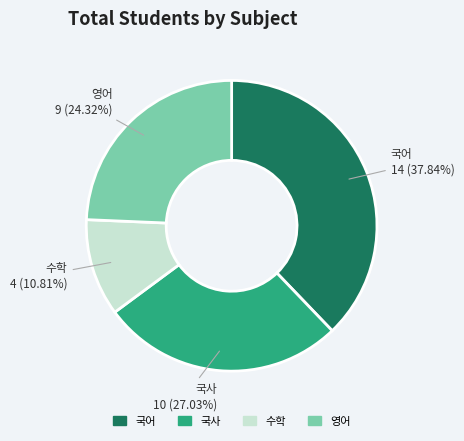

How many slices are in this pie chart?

4